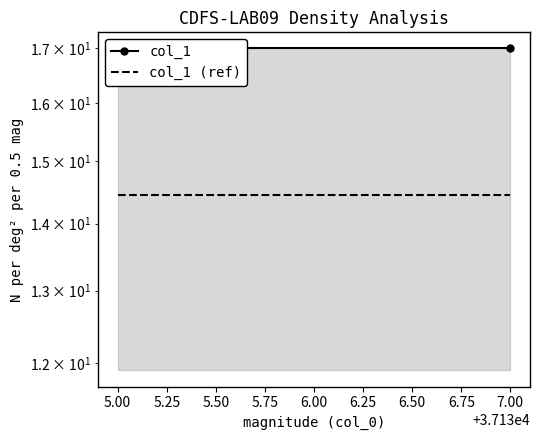

What is the average value of the col_1 series?

17.0